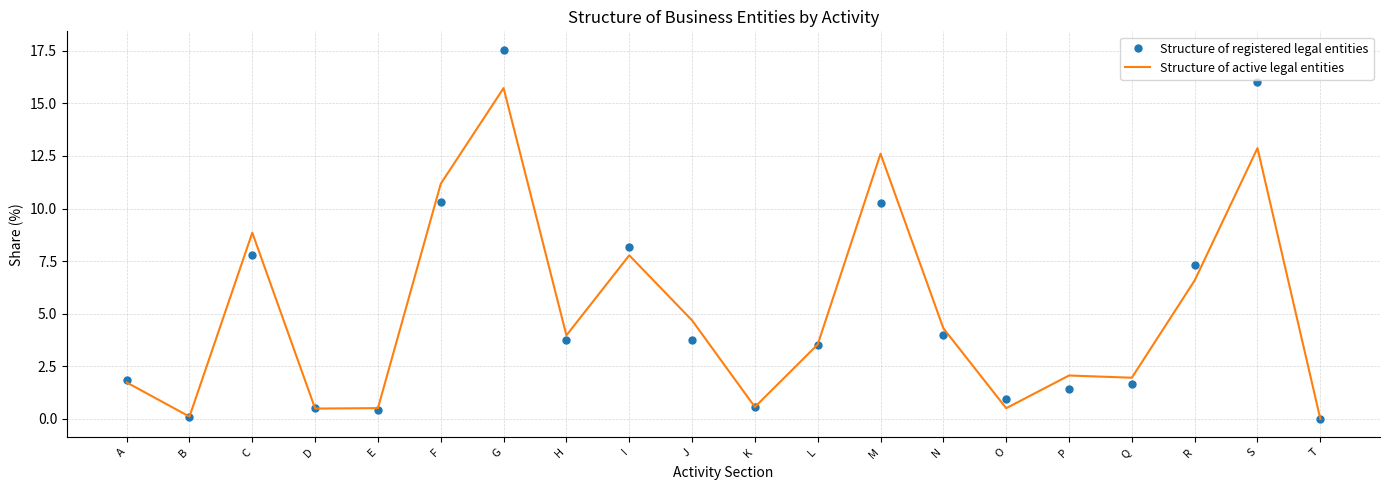

How many values in the Structure of active legal entities series are below 3?

9